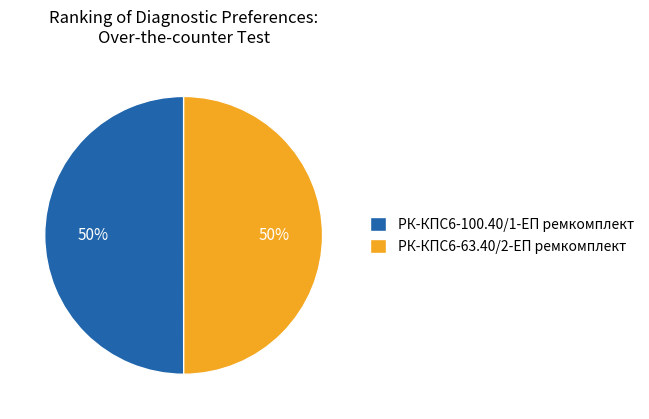

Is the sum of РК-КПС6-100.40/1-ЕП ремкомплект and РК-КПС6-63.40/2-ЕП ремкомплект greater than half?

Yes